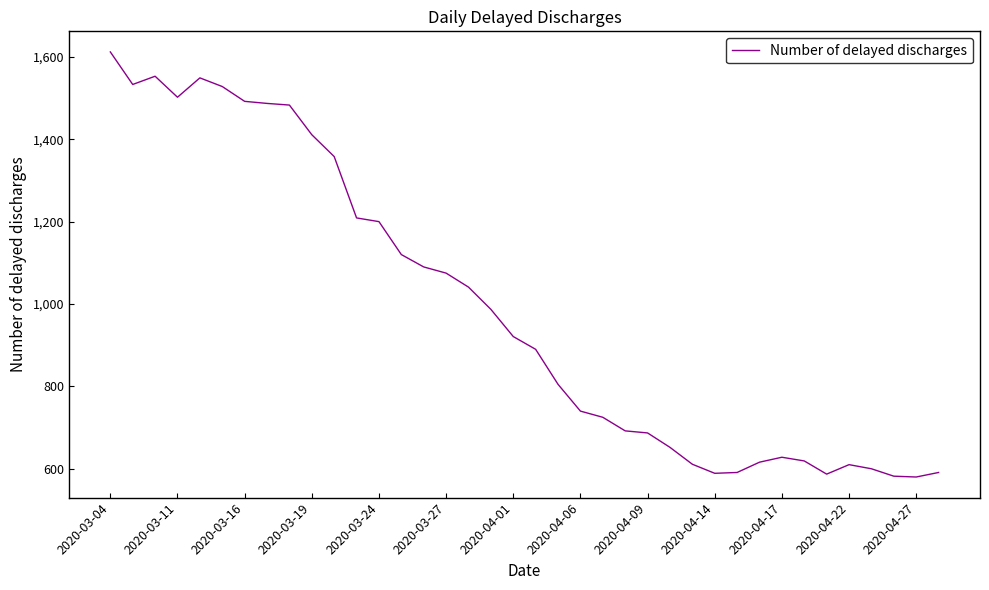

What is the difference between the maximum and minimum values?

1032